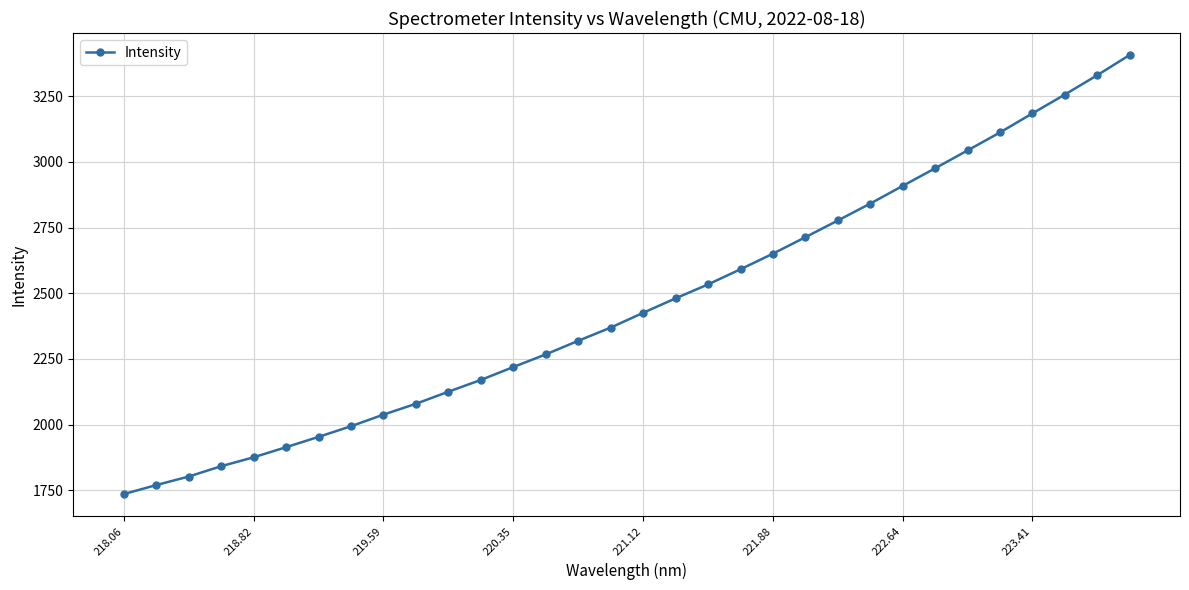

How many lines are shown in the chart?

1